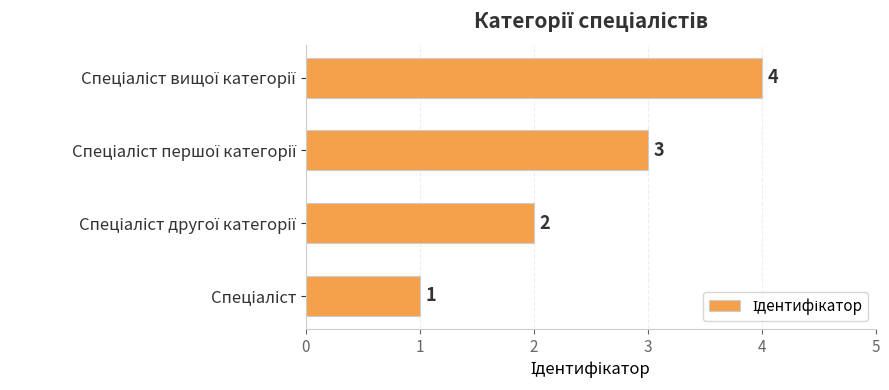

What is the difference between the second highest and minimum values?

2